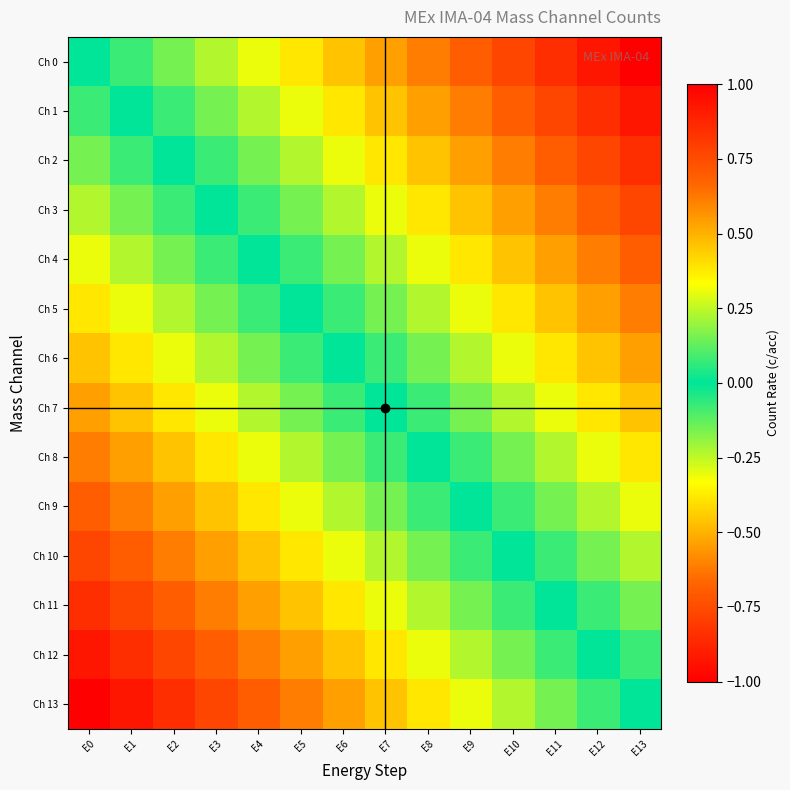

What is the total value across all series at E6?

-0.5